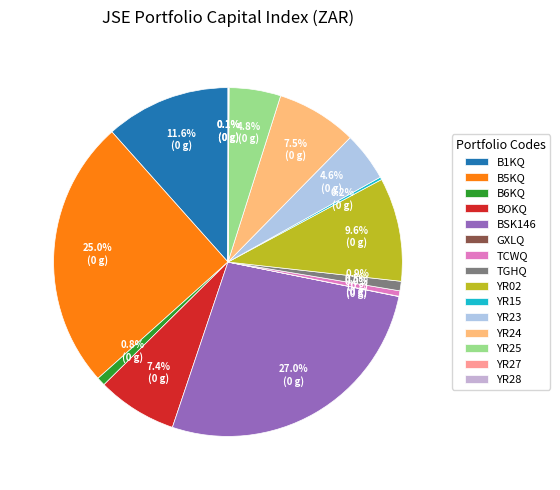

How many slices are in this pie chart?

15